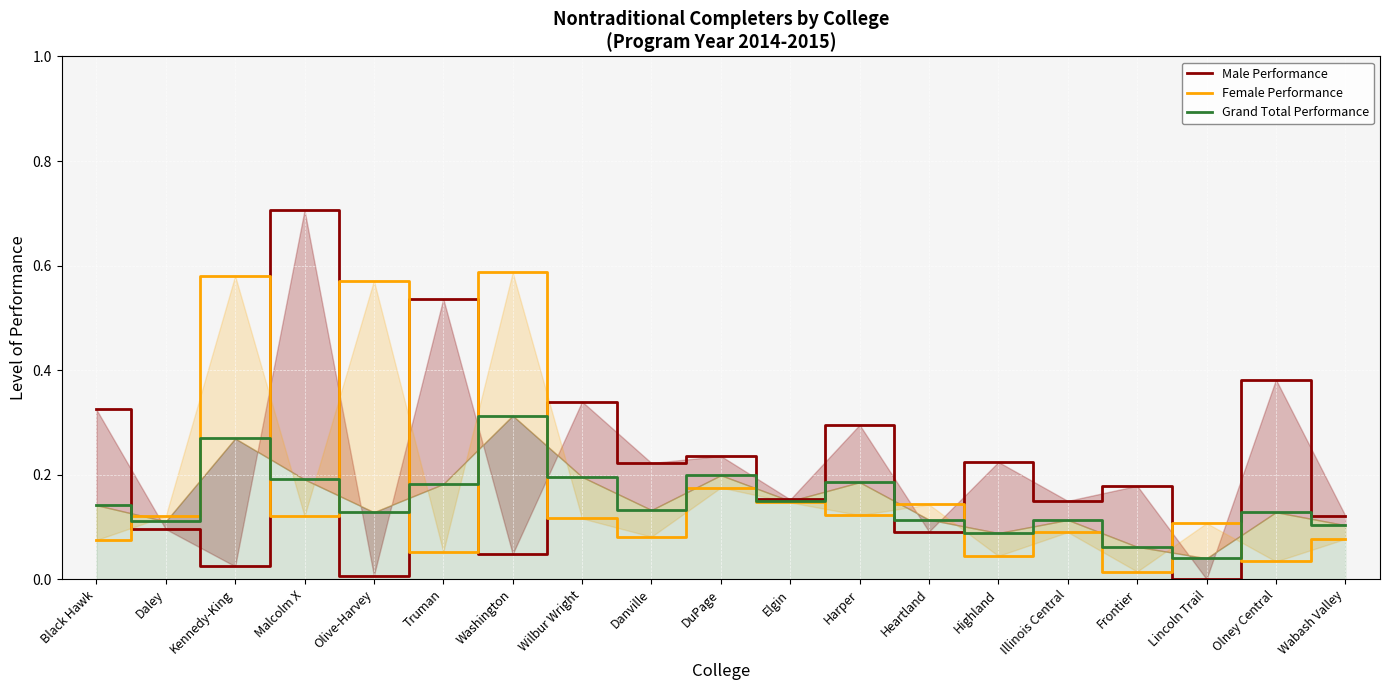

Which category has the lowest value across all series?

Lincoln Trail